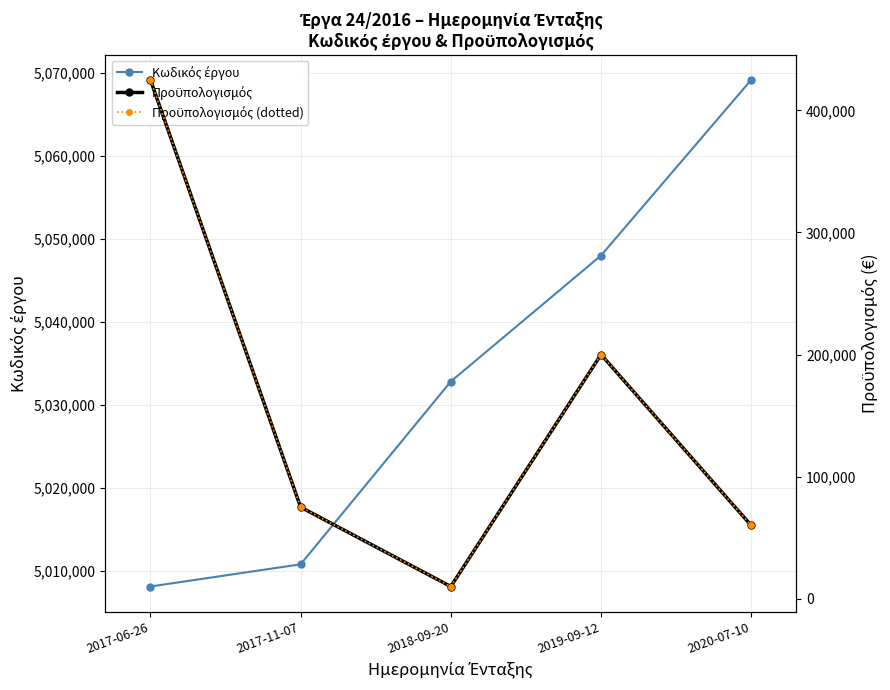

What is the difference between the second highest and second lowest values in the Προϋπολογισμός series?

140000